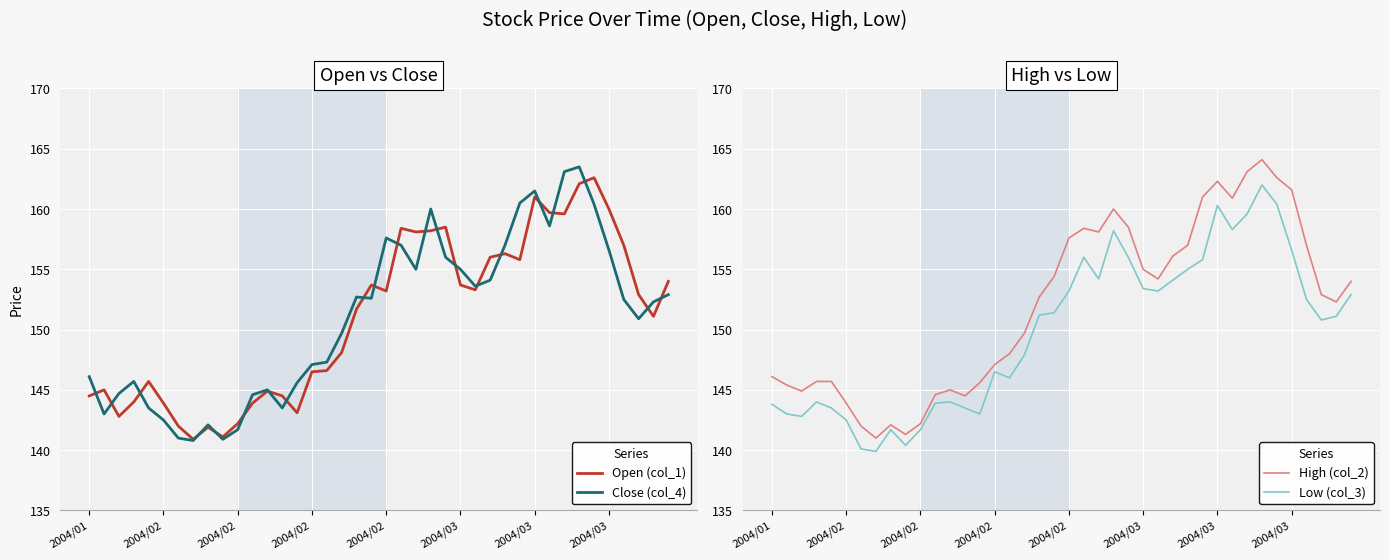

Which series has the largest total across all categories?

High (col_2)